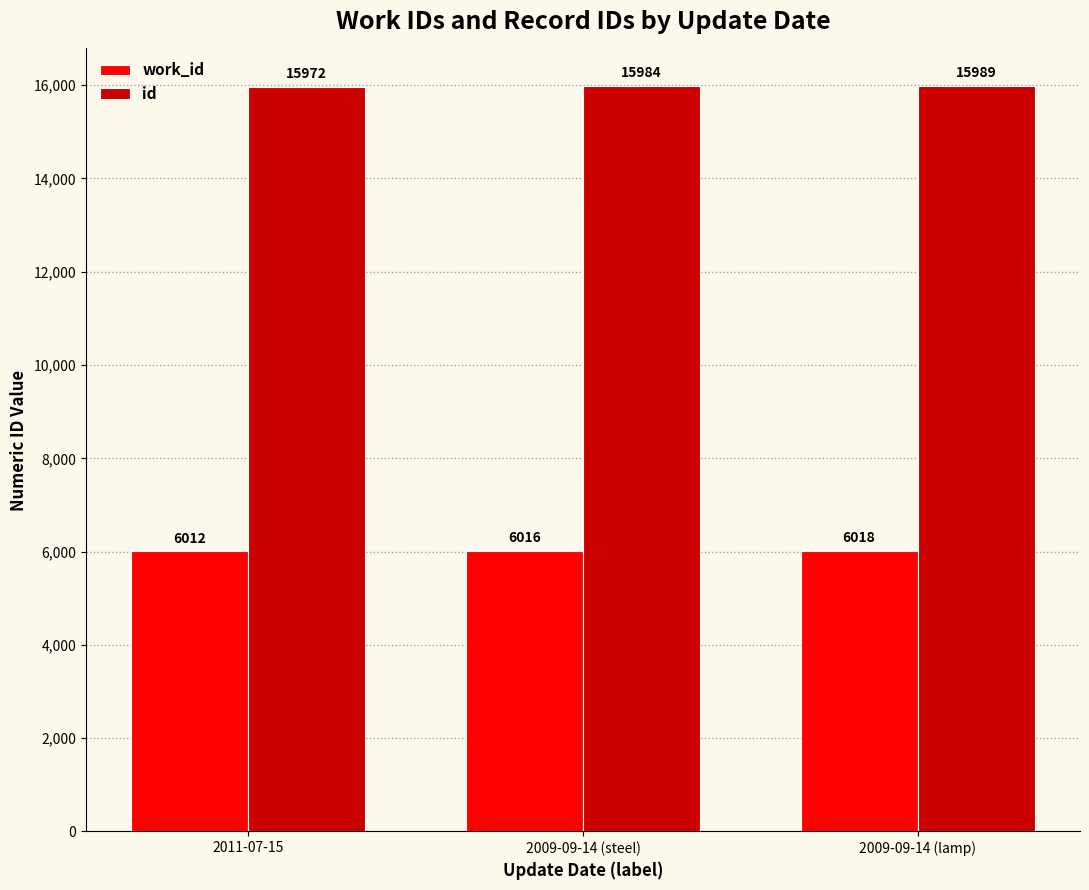

Rank the series by their maximum value, from lowest to highest.

work_id, id